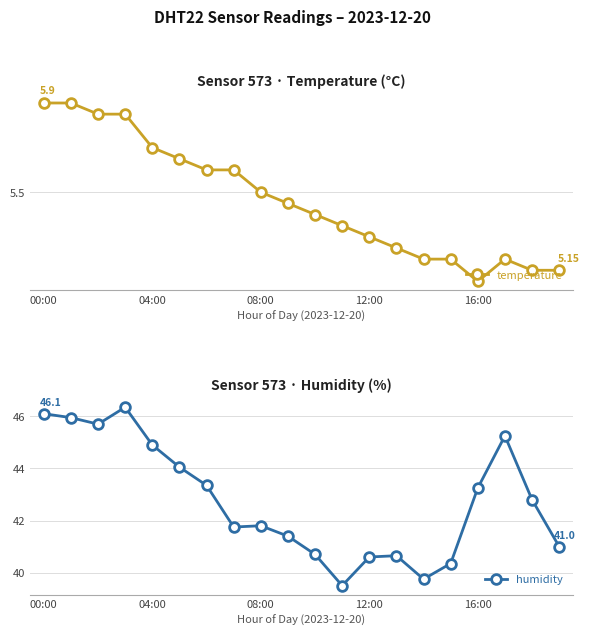

The humidity series shows 29.2 at 00:00. True or false?

False